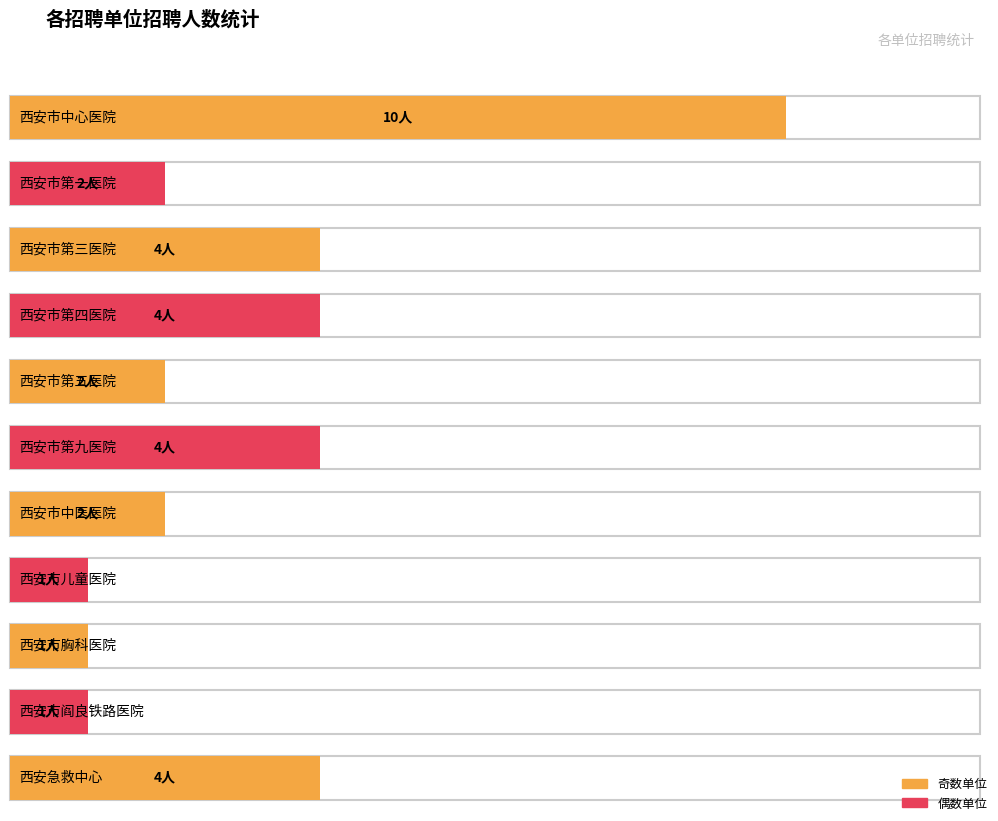

What position from the right is 西安市第五医院?

7